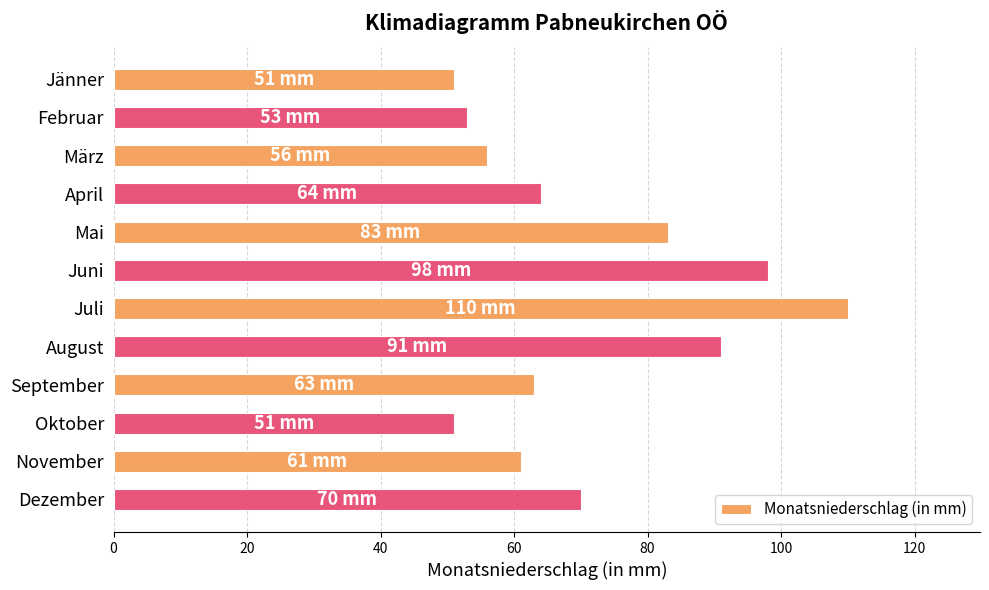

How many values are below 64?

6